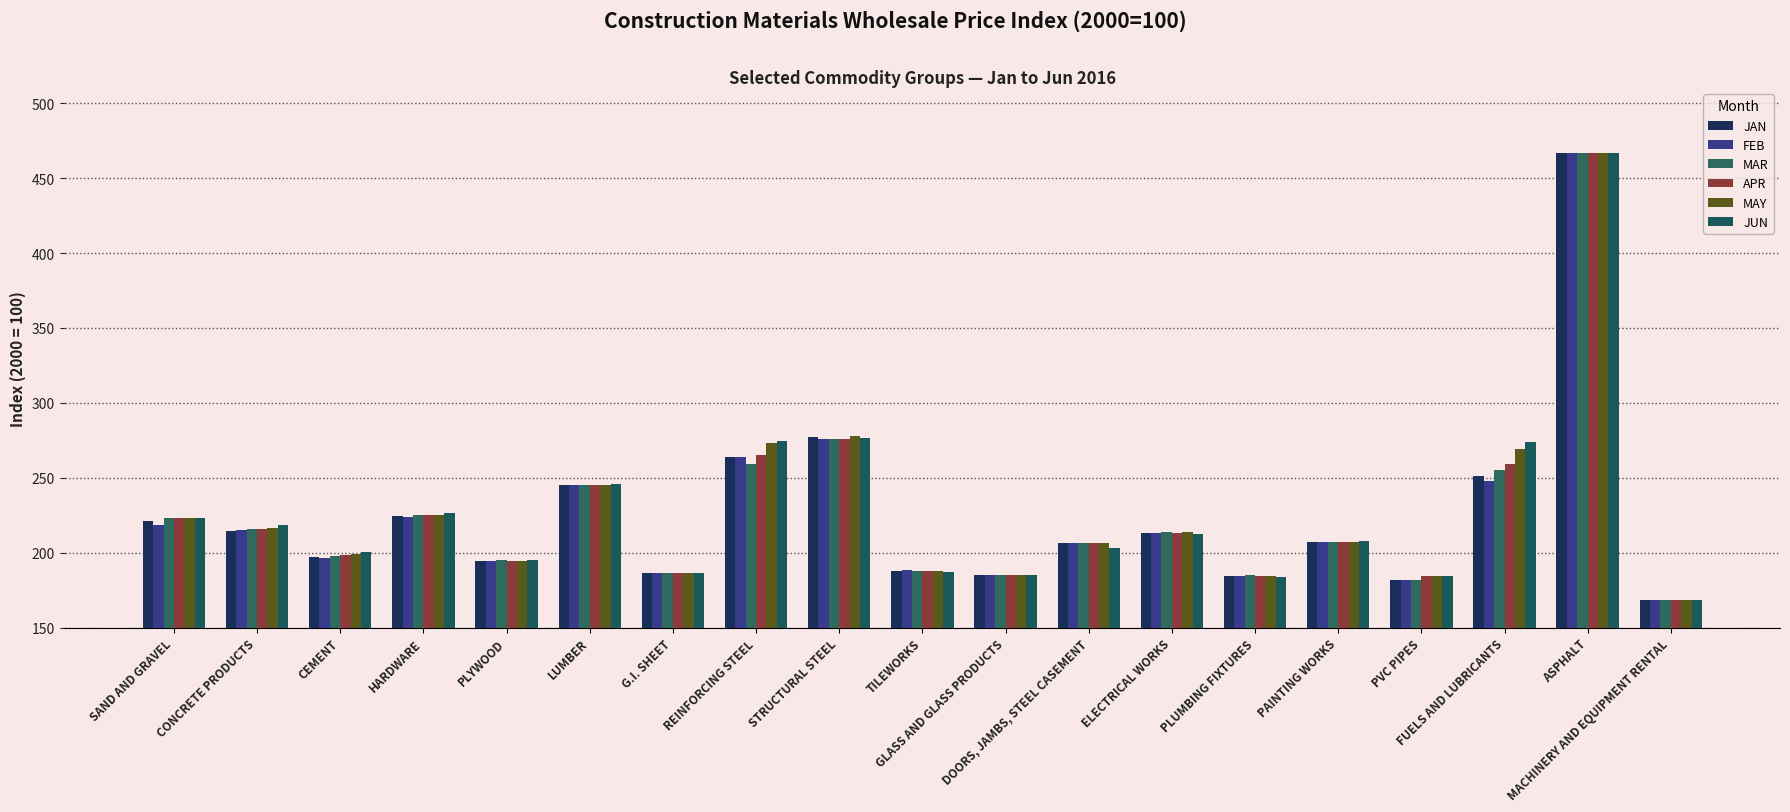

Reading right to left, list all the values displayed in this chart.

JAN: 168.7	466.8	251.1	181.7	207.0	184.6	213.4	206.4	185.2	188.0	276.9	264.0	186.3	245.5	194.6	224.5	196.8	214.8	221.1
FEB: 168.7	466.8	248.0	181.7	207.0	184.6	213.4	206.4	185.2	188.6	275.9	264.0	186.3	245.5	194.6	223.9	196.3	215.3	218.4
MAR: 168.7	466.8	255.3	181.7	207.0	185.0	213.6	206.3	185.2	188.0	275.7	259.1	186.3	245.3	194.8	224.9	197.8	216.1	223.4
APR: 168.7	466.8	259.3	184.6	207.0	184.3	213.3	206.3	185.2	188.0	275.7	264.9	186.3	245.3	194.5	225.1	198.3	216.1	223.0
MAY: 168.7	466.8	269.0	184.6	207.0	184.3	213.5	206.3	185.2	188.0	278.2	273.5	186.3	245.3	194.5	225.4	198.9	216.7	223.0
JUN: 168.7	466.8	273.9	184.6	207.9	184.1	212.5	203.1	185.2	187.1	276.3	274.6	186.3	245.6	195.4	226.4	200.3	218.8	223.0